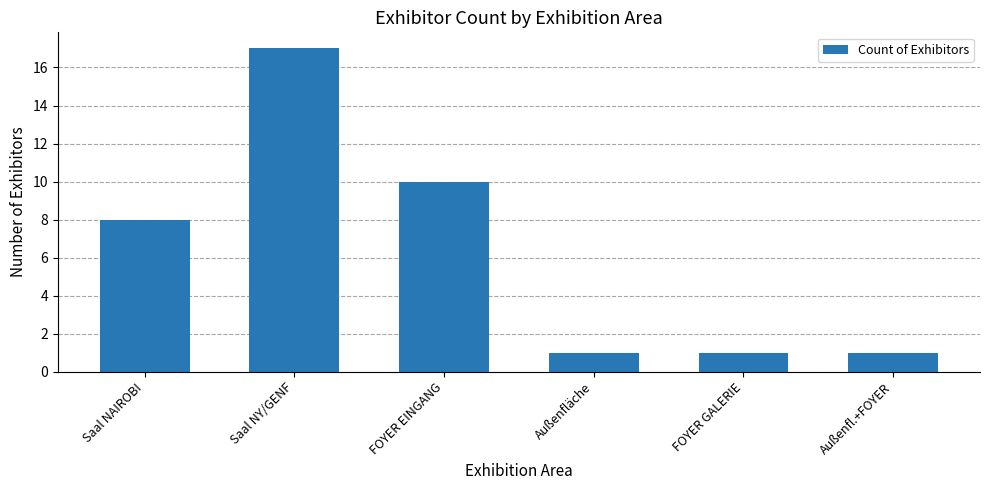

Count the values in the range 1 to 10.

5